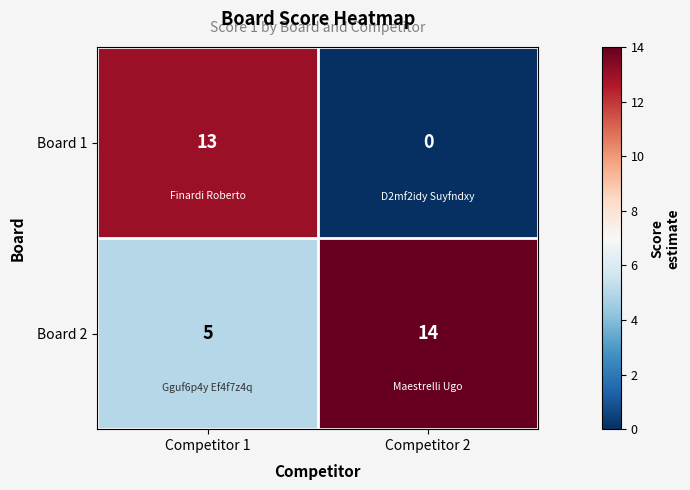

At which label is Board 2 closest to 9?

Competitor 1